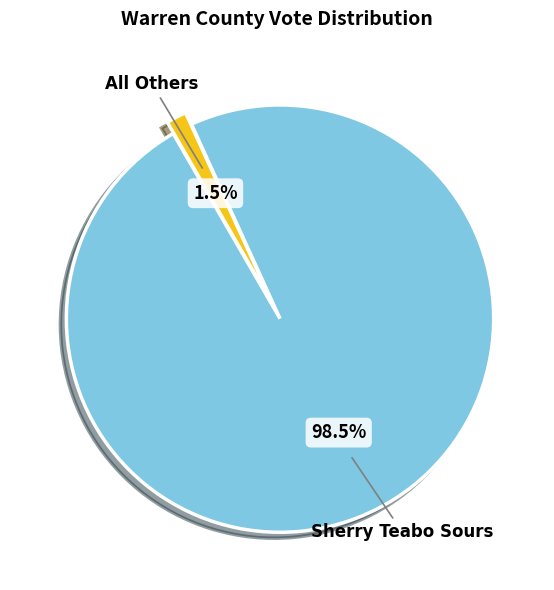

Is there any slice that represents more than half of the pie?

Yes